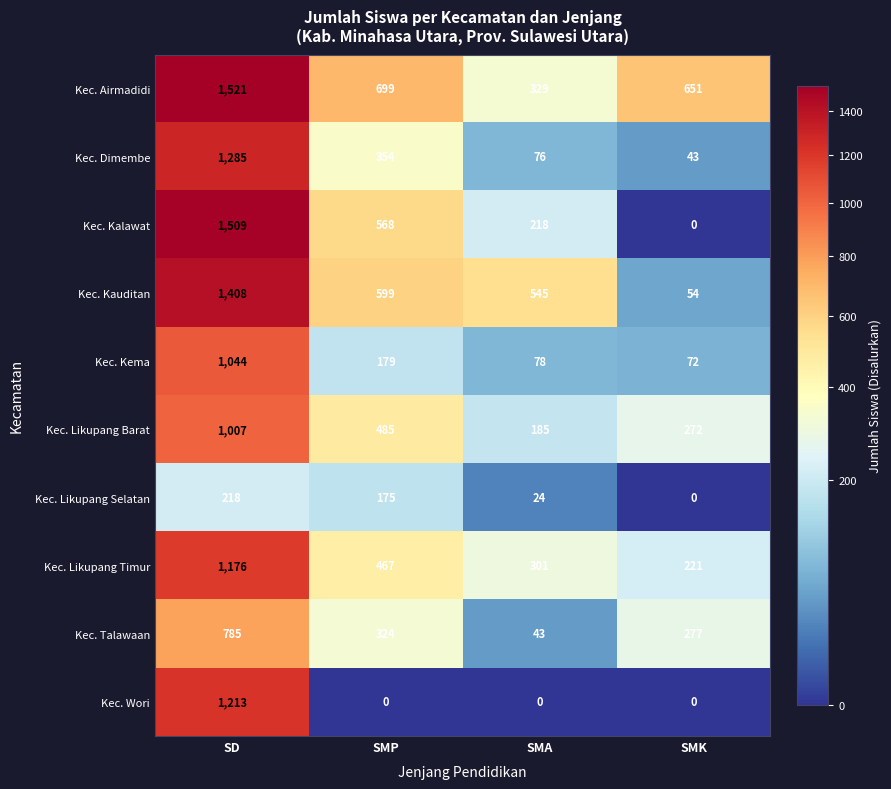

List the series in order of their peak value, highest first.

Kec. Airmadidi, Kec. Kalawat, Kec. Kauditan, Kec. Dimembe, Kec. Wori, Kec. Likupang Timur, Kec. Kema, Kec. Likupang Barat, Kec. Talawaan, Kec. Likupang Selatan